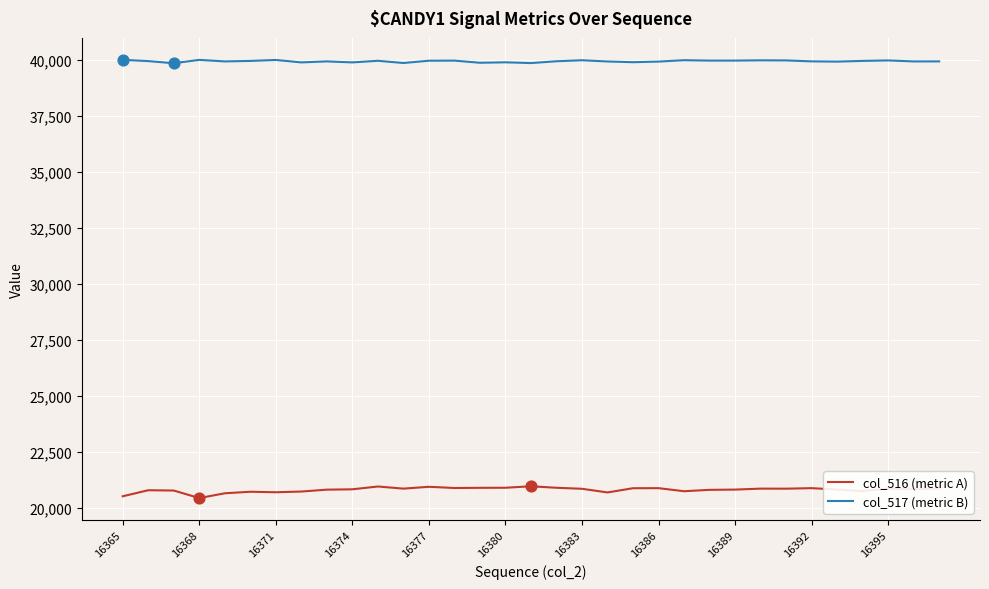

Which series has the largest total across all categories?

col_517 (metric B)